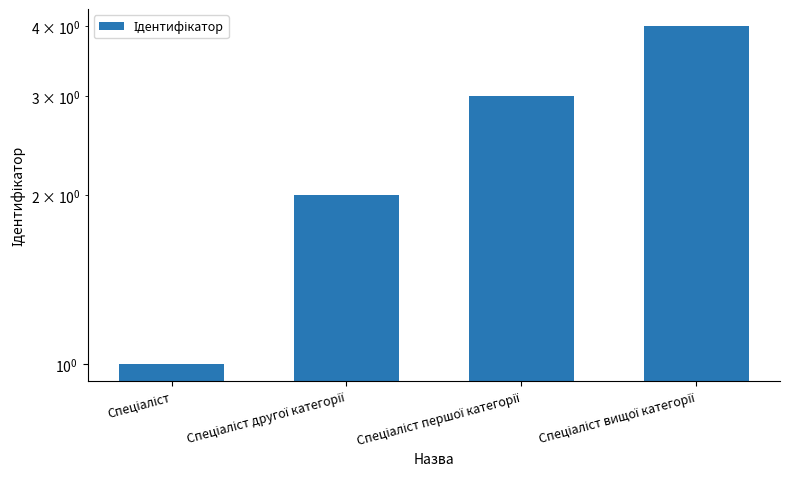

Rank the categories by value from lowest to highest.

Спеціаліст, Спеціаліст другої категорії, Спеціаліст першої категорії, Спеціаліст вищої категорії